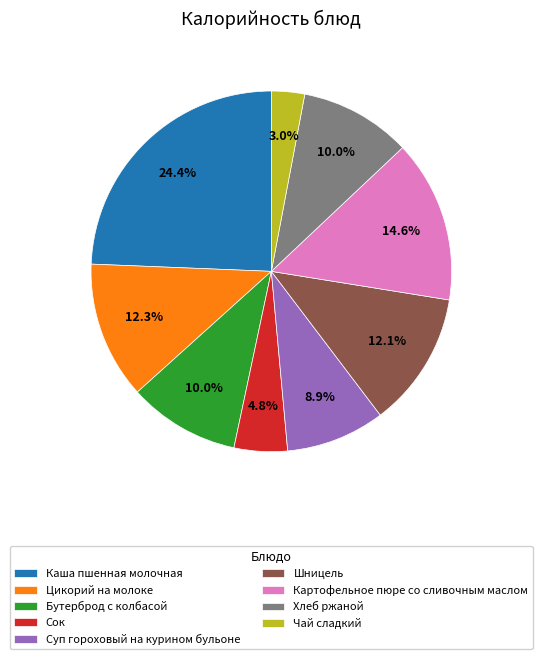

To the nearest percent, what is the combined percentage of Суп гороховый на курином бульоне and Хлеб ржаной?

19%